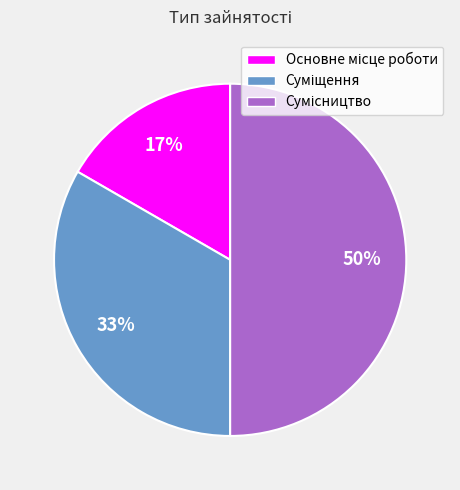

To the nearest percent, what is the average slice percentage?

33%